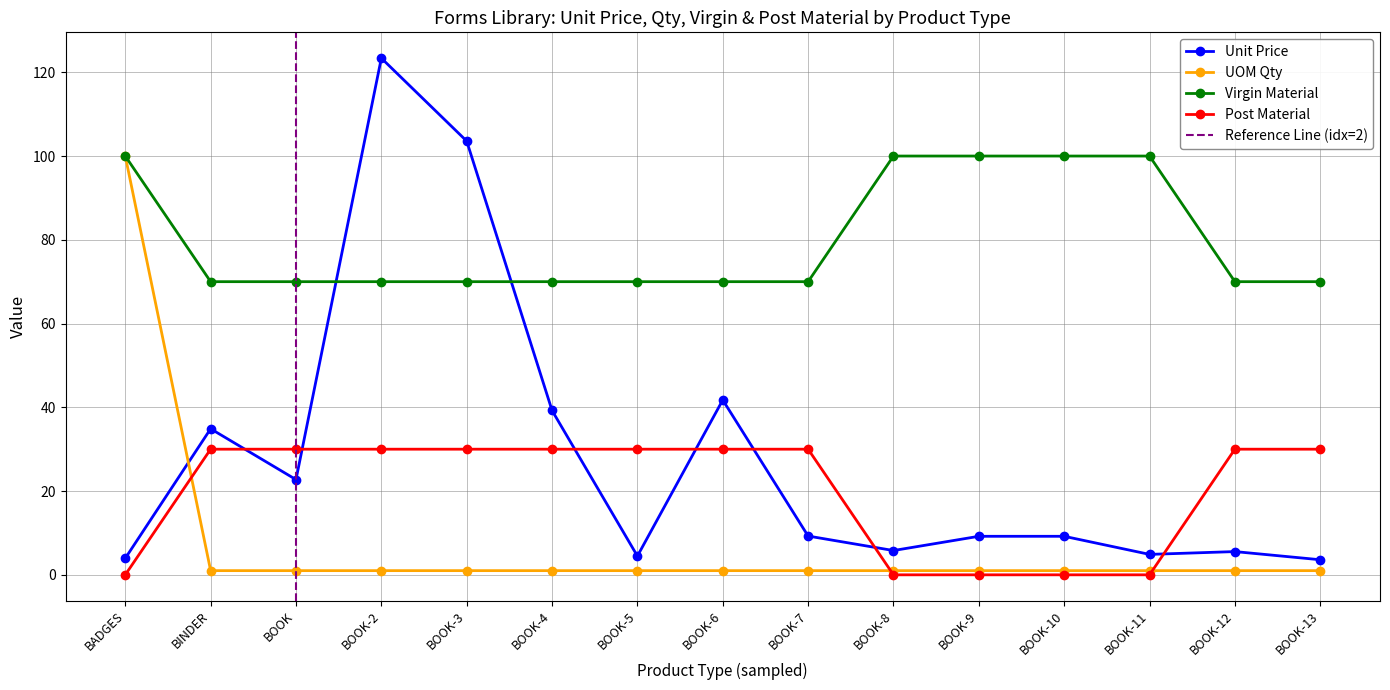

What is the sum of all Post Material values?

300.0